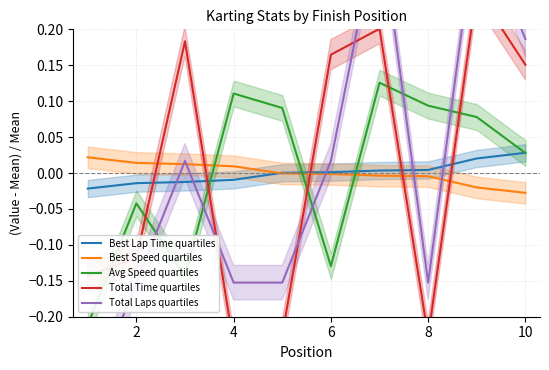

At how many categories does at least one series exceed 0?

10